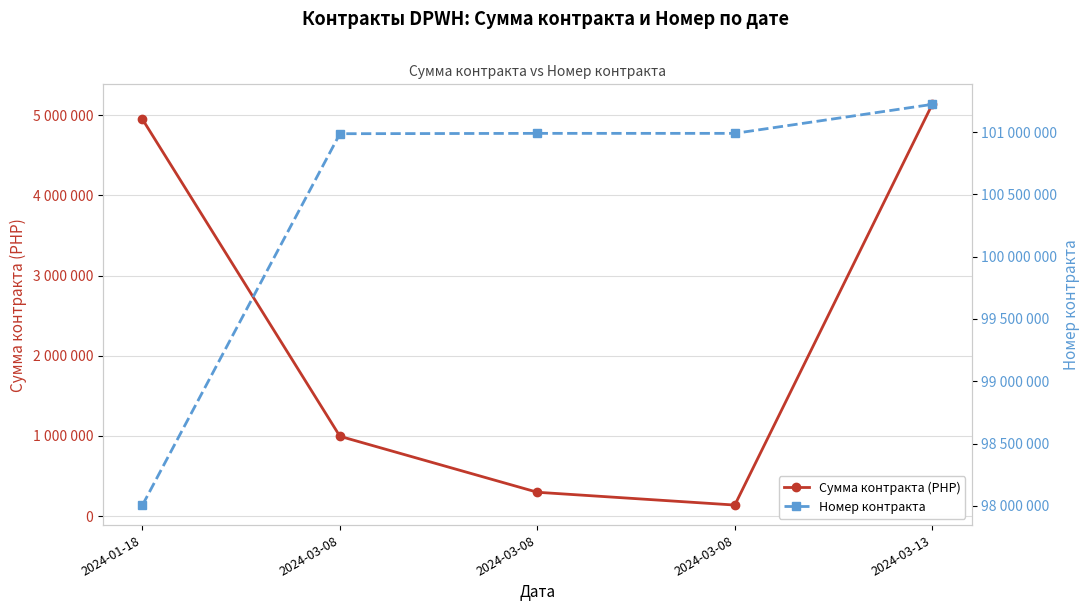

Reading left to right, extract all data points from this chart.

Сумма контракта (PHP): 2024-01-18=4949964	2024-03-08=996000	2024-03-08=298000	2024-03-08=138400	2024-03-13=5136370
Номер контракта: 2024-01-18=98007094	2024-03-08=100986388	2024-03-08=100989197	2024-03-08=100989199	2024-03-13=101221831